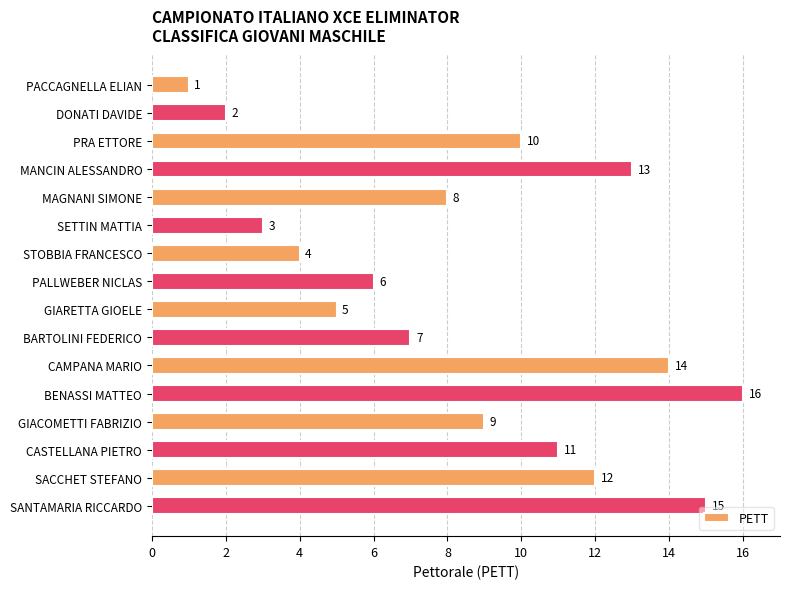

Which label corresponds to the largest value in the chart?

BENASSI MATTEO